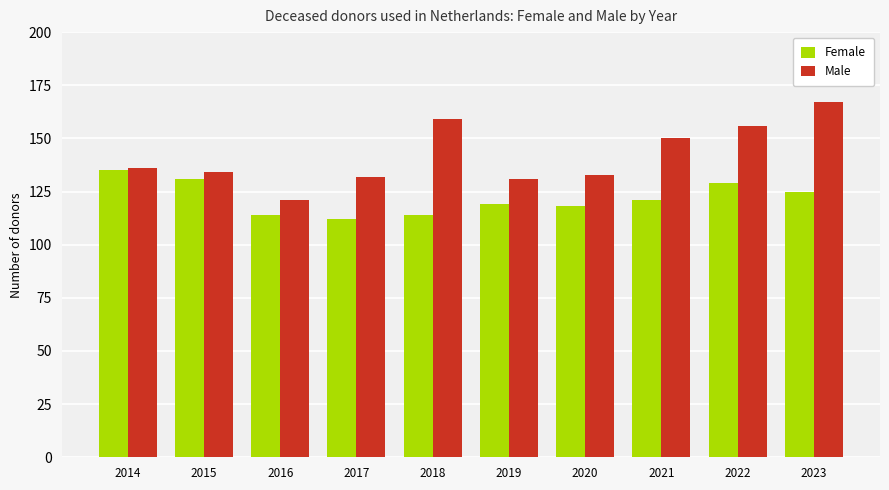

Reading left to right, list all the values displayed in this chart.

Female: 2014=135	2015=131	2016=114	2017=112	2018=114	2019=119	2020=118	2021=121	2022=129	2023=125
Male: 2014=136	2015=134	2016=121	2017=132	2018=159	2019=131	2020=133	2021=150	2022=156	2023=167